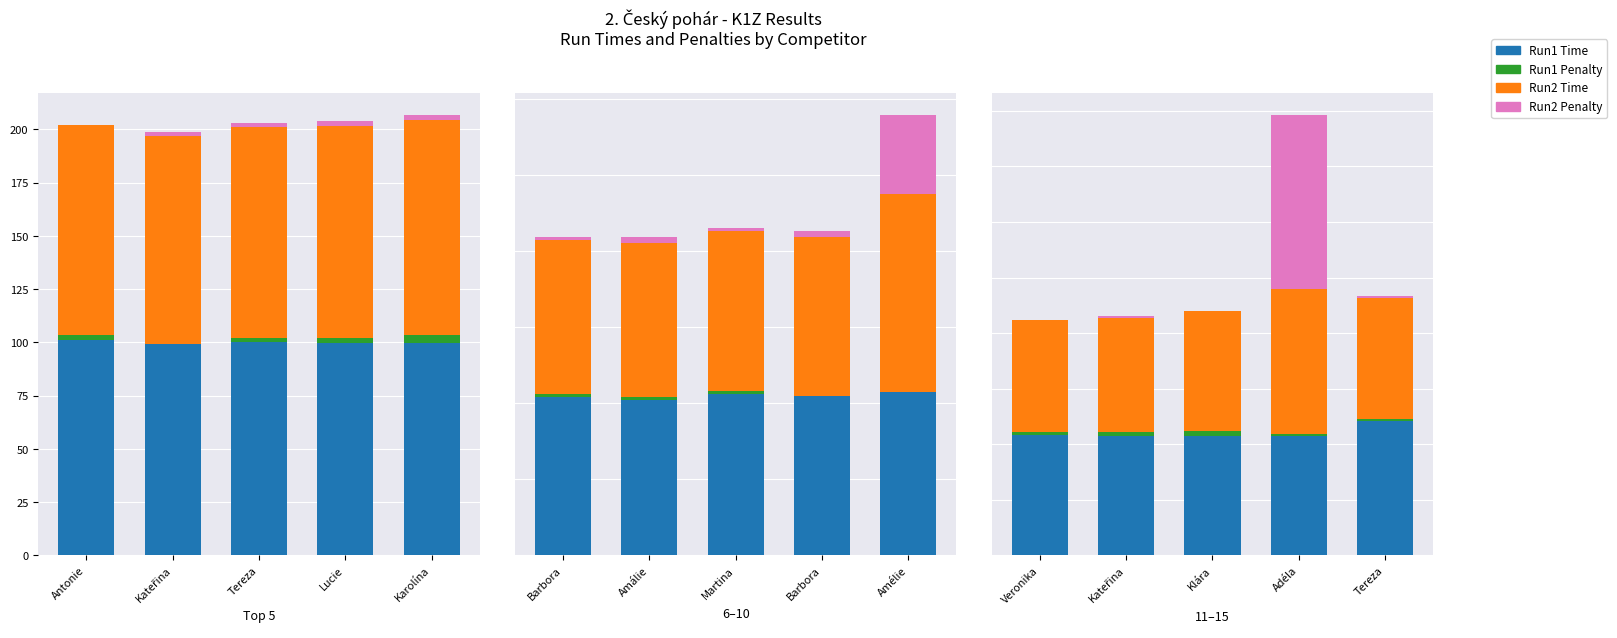

At which label does Run2 Time reach its peak?

Adéla